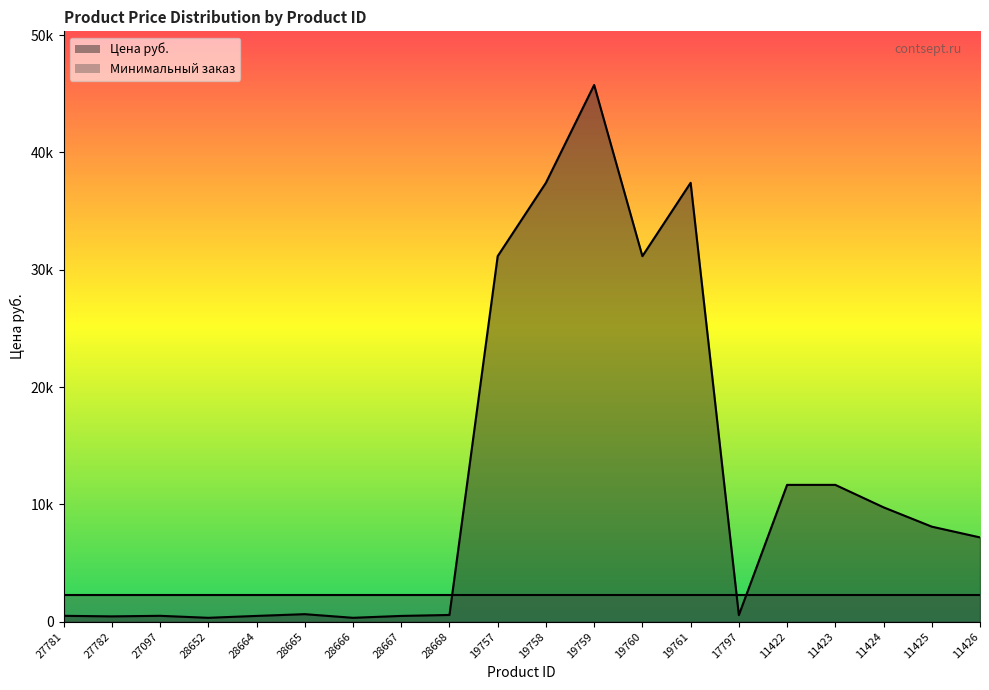

Is it true that the value at 19759 is 45745?

True